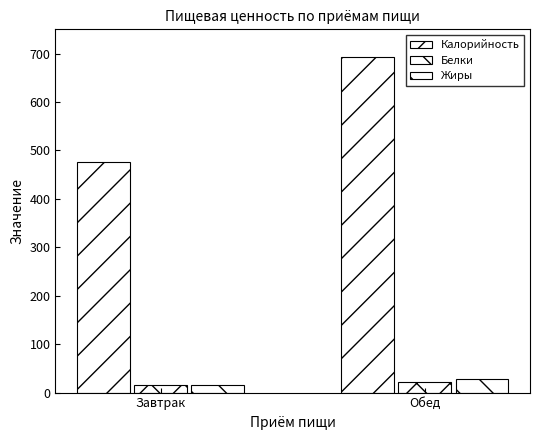

At how many categories does at least one series exceed 166?

2